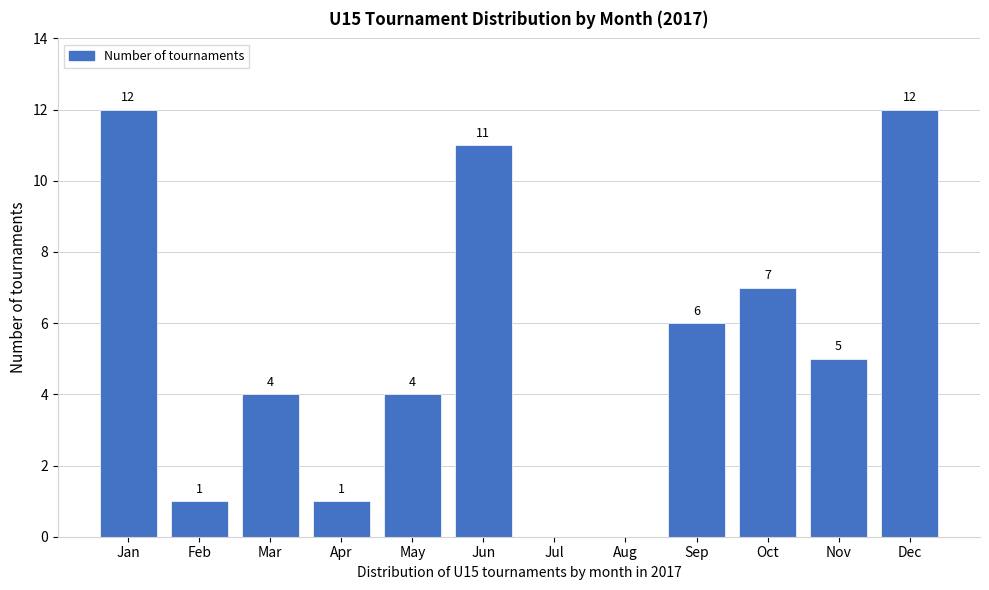

Reading left to right, list all the values displayed in this chart.

Jan=12	Feb=1	Mar=4	Apr=1	May=4	Jun=11	Jul=0	Aug=0	Sep=6	Oct=7	Nov=5	Dec=12